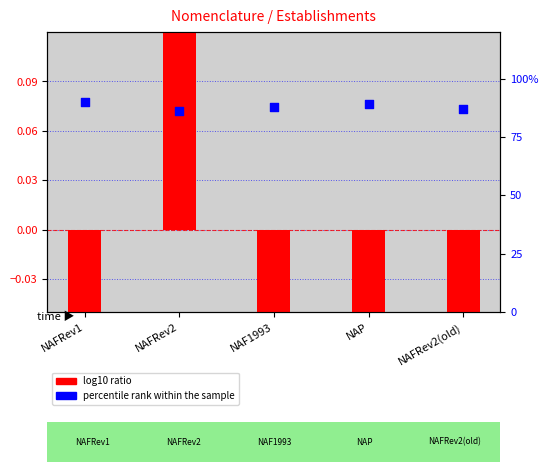

Which series has the largest Y range (max minus min)?

log10 ratio